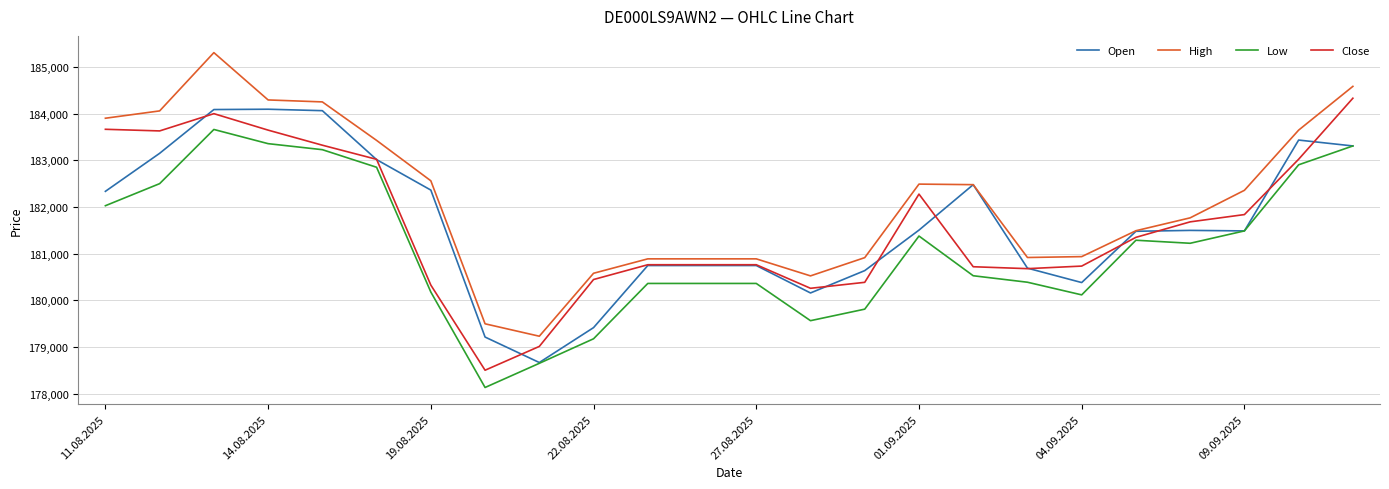

What is the minimum value for High?

179230